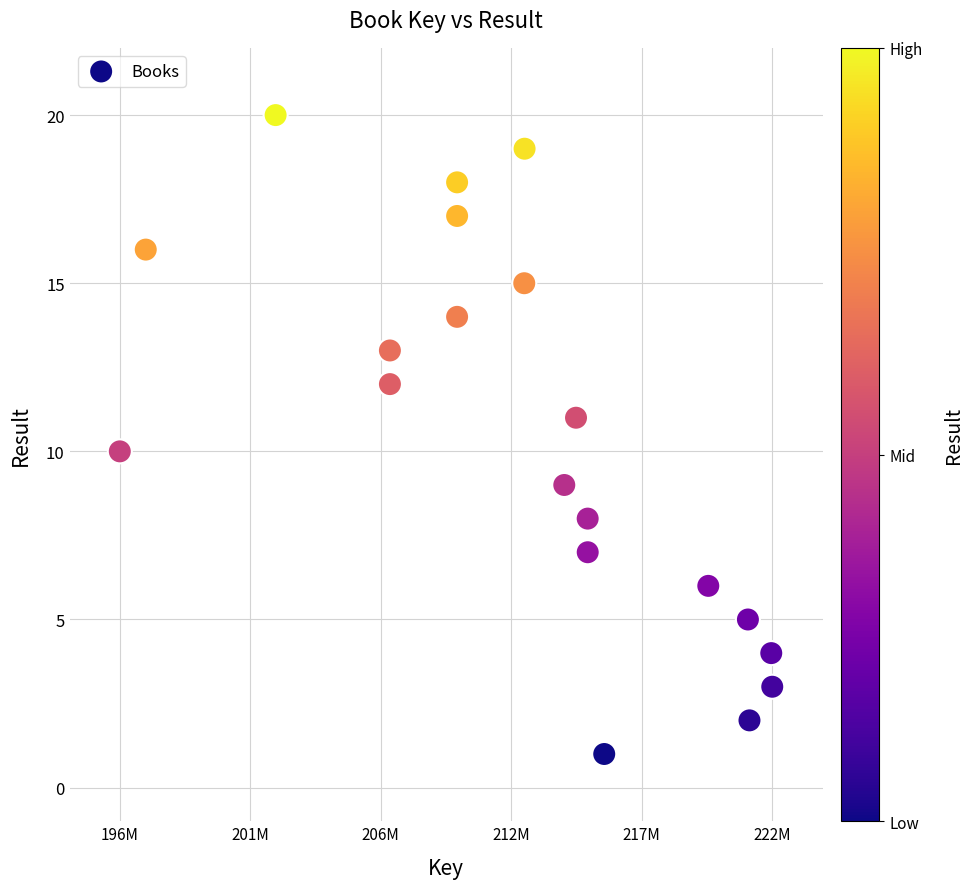

What is the range of X values (max minus min)?

25940126